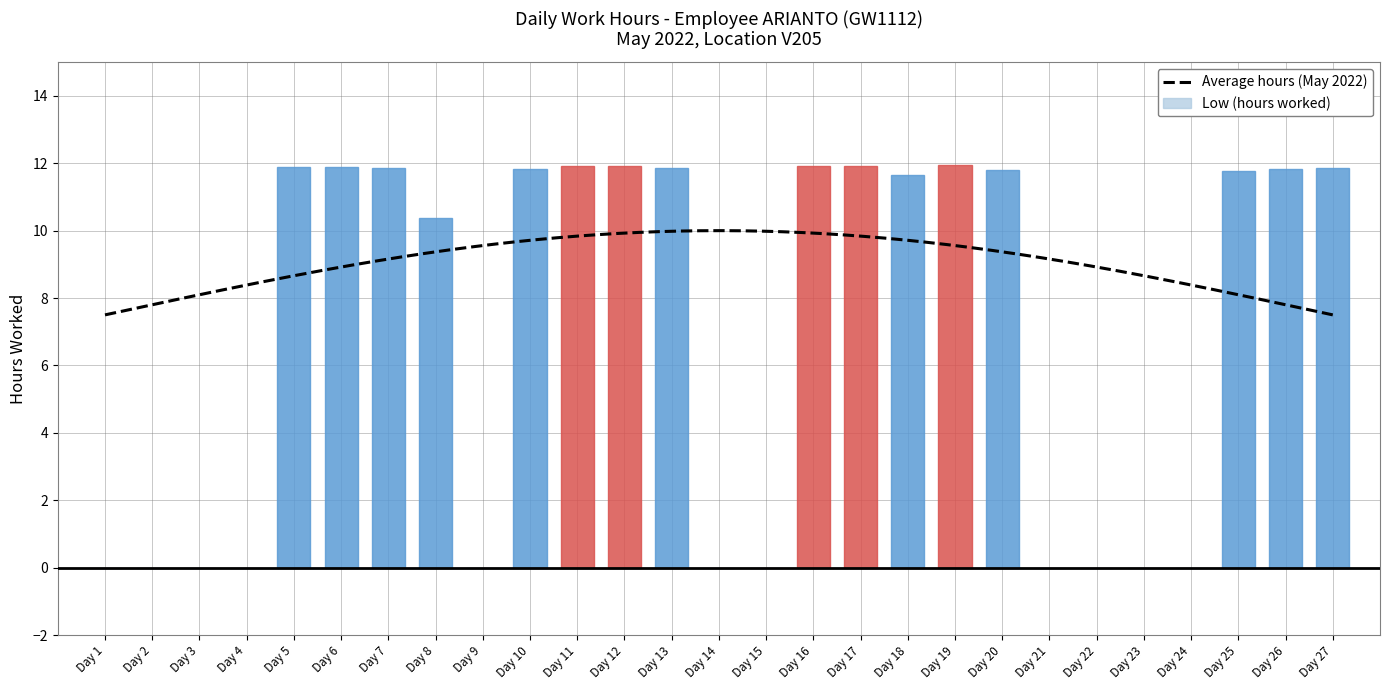

The Low (hours worked) series shows 11.9 at Day 6. True or false?

True